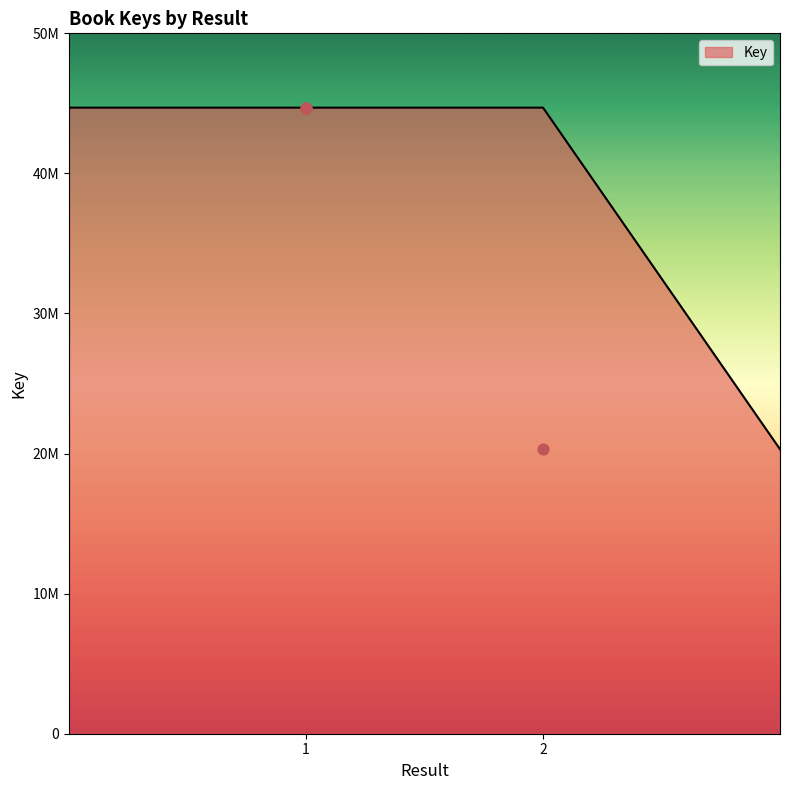

Approximately how many times larger is the value at 1 compared to 2?

2.2